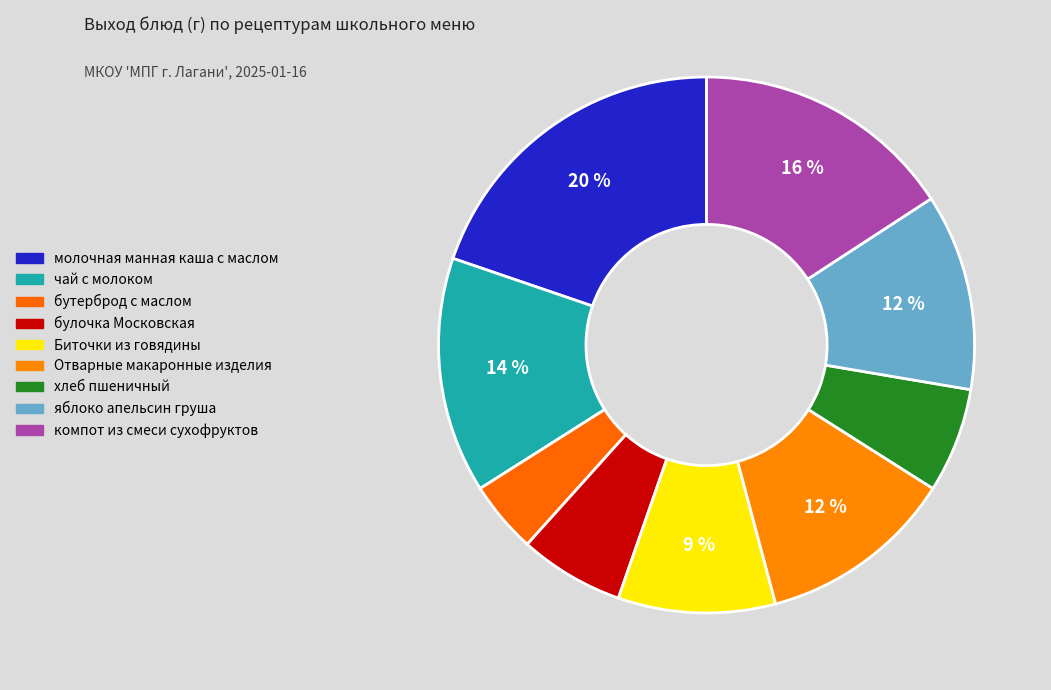

Which slice is the largest?

молочная манная каша с маслом